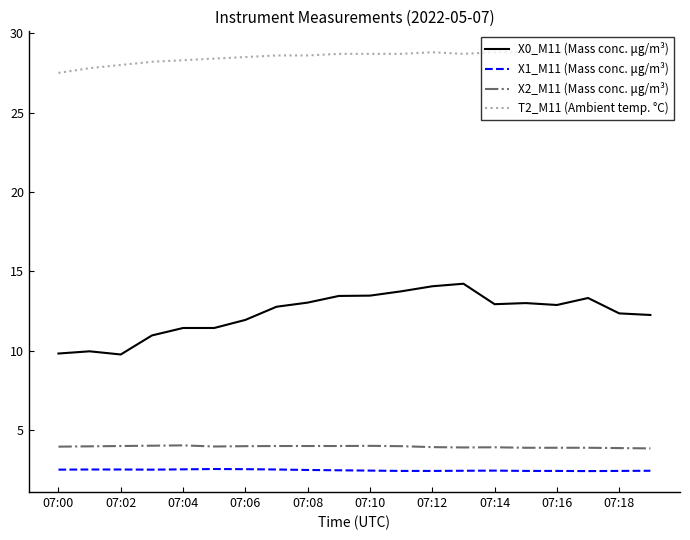

What is the maximum value for X0_M11 (Mass conc. μg/m³)?

14.2